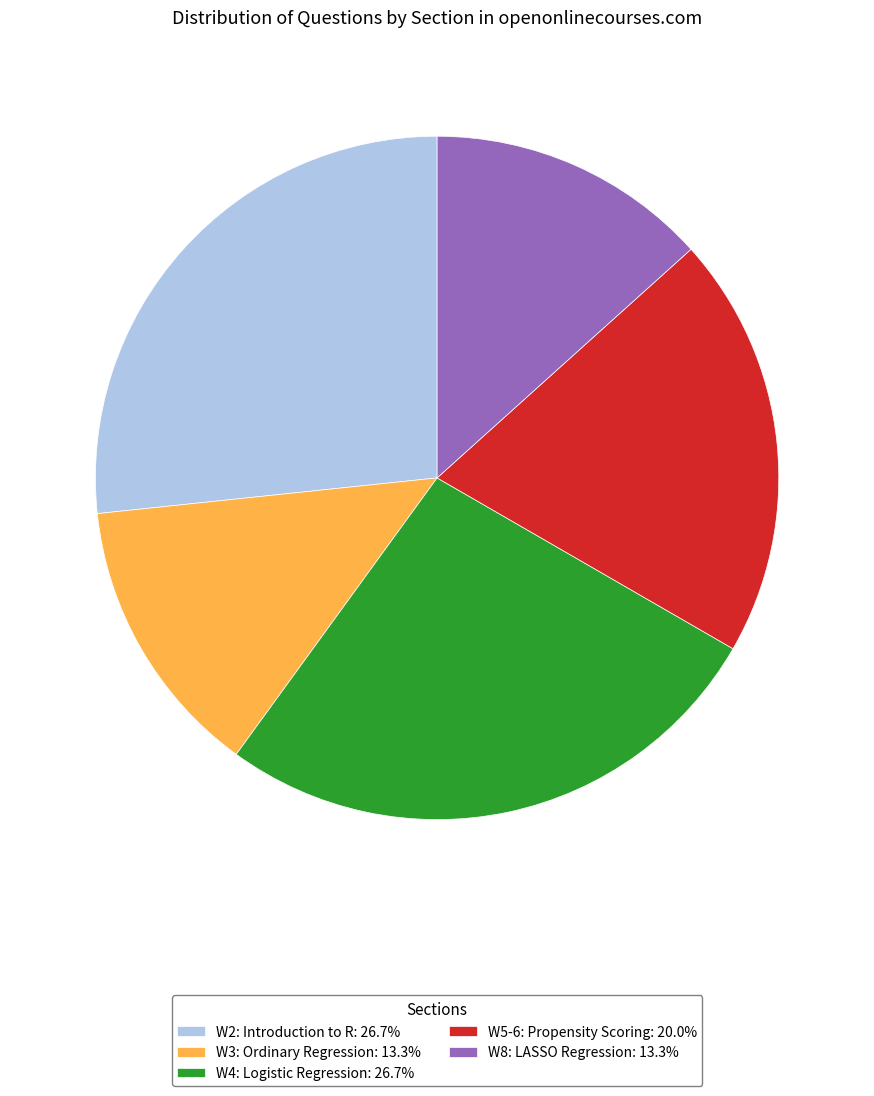

Is there a majority slice in this chart?

No